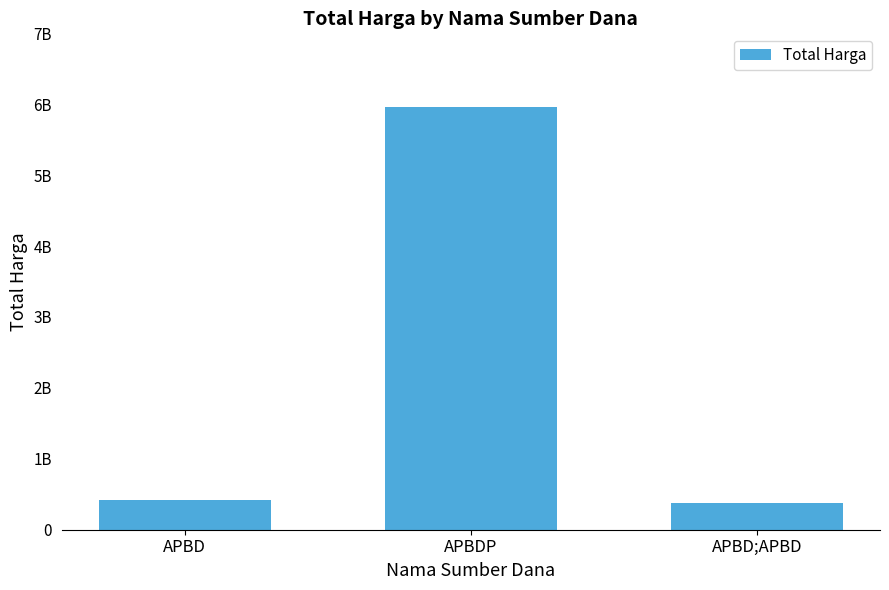

Where is the data nearest to the value 3164942870?

APBD